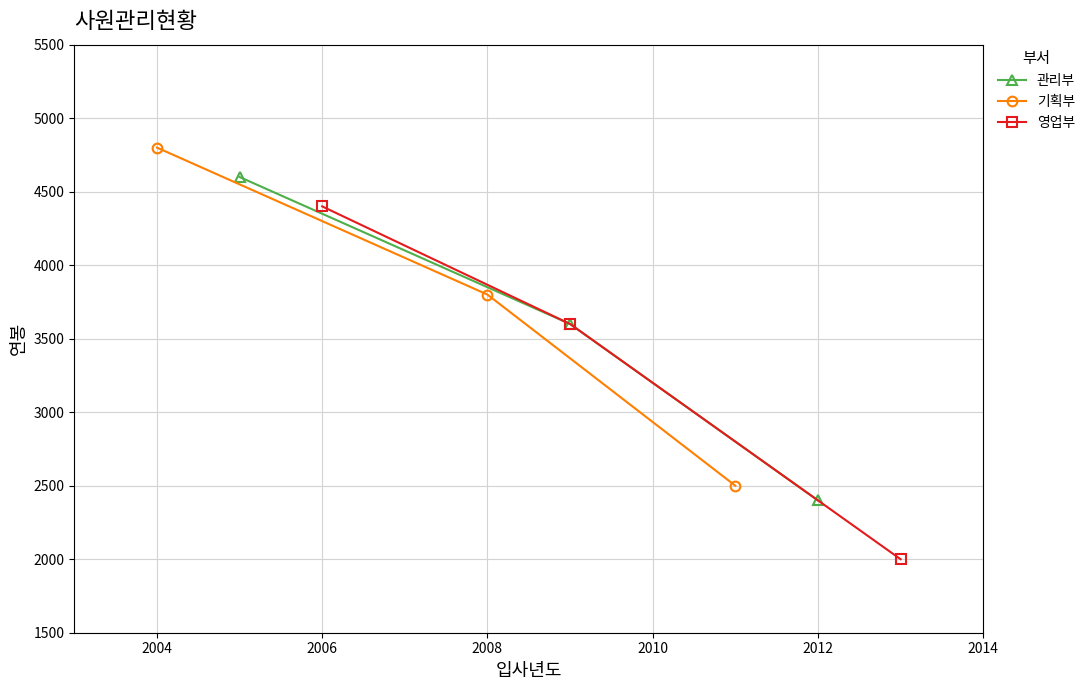

True or false: 기획부 has a value of 4800 at 2004.

True